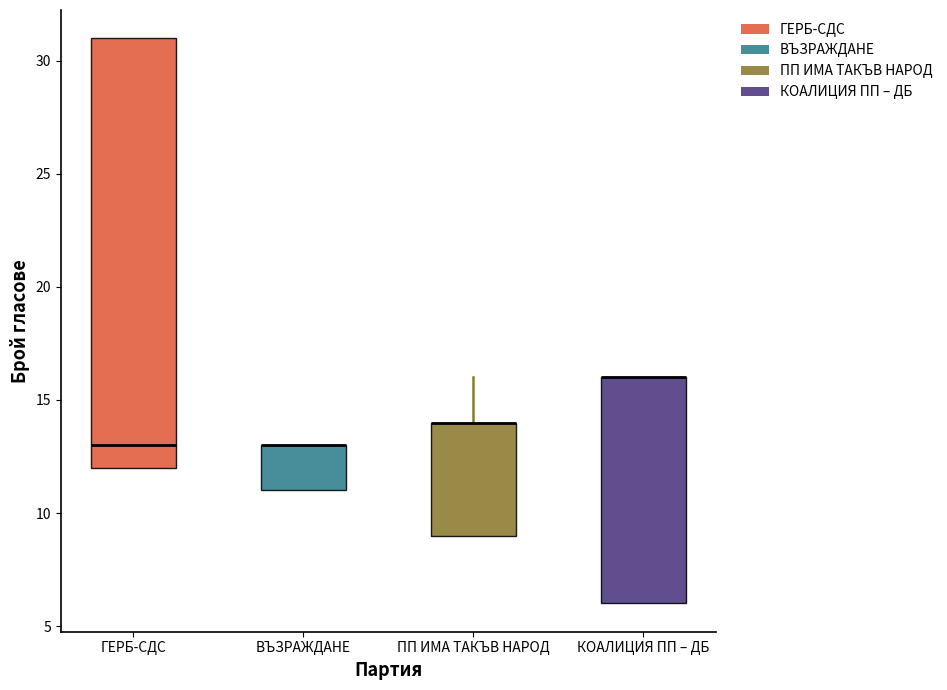

Where is the lower edge of the box for КОАЛИЦИЯ ПП – ДБ on the y-axis? The values are not printed on the chart, so give them approximately, as read against the axis.

6